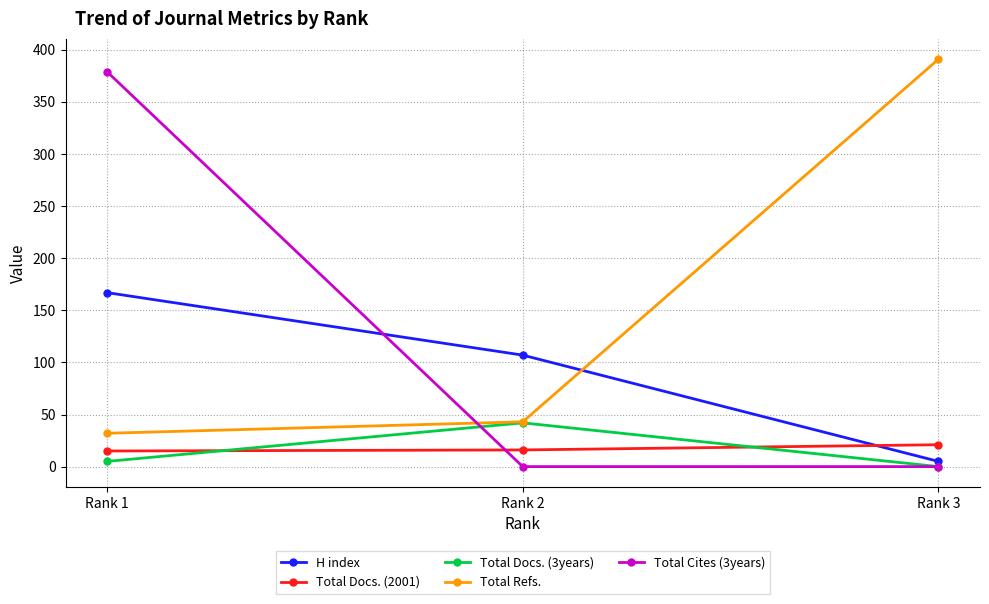

Which category has the lowest value in the Total Docs. (3years) series?

Rank 3